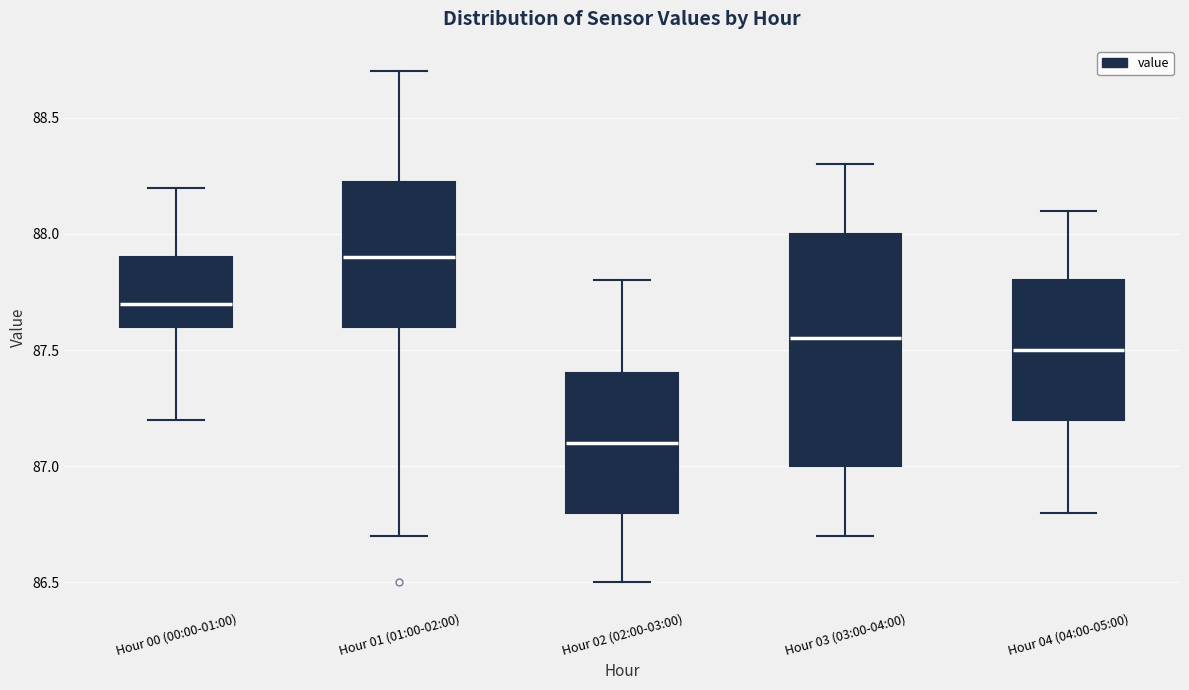

Reading left to right, read every box against the y-axis: the position of its median line, the range the box covers, and the ends of its whiskers. The values are not printed on the chart, so give them approximately, as read against the axis.

Hour 00 (00:00-01:00): median 87.70, box 87.60 to 87.90, whiskers 87.20 to 88.20
Hour 01 (01:00-02:00): median 87.90, box 87.60 to 88.25, whiskers 86.70 to 88.70
Hour 02 (02:00-03:00): median 87.10, box 86.80 to 87.40, whiskers 86.50 to 87.80
Hour 03 (03:00-04:00): median 87.55, box 87.00 to 88.00, whiskers 86.70 to 88.30
Hour 04 (04:00-05:00): median 87.50, box 87.20 to 87.80, whiskers 86.80 to 88.10